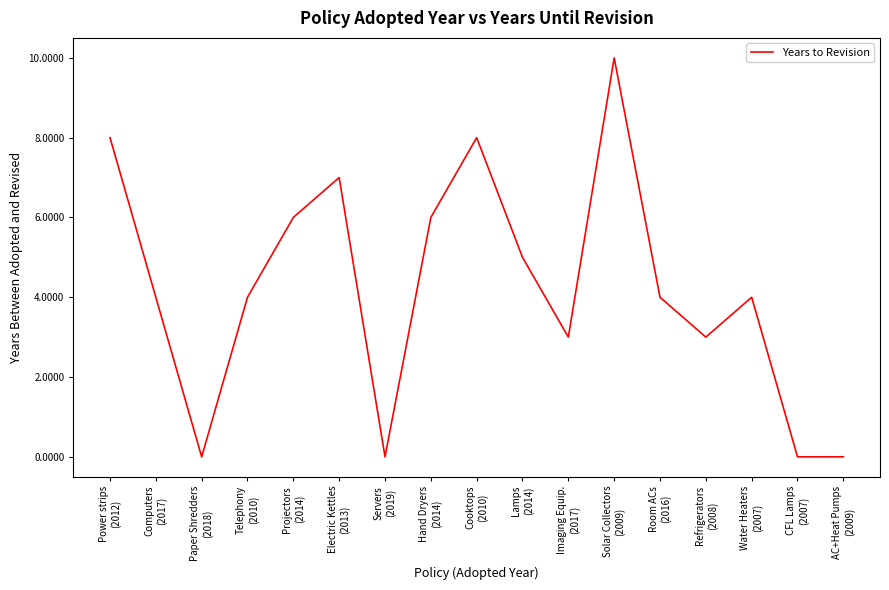

What is the maximum value shown in the chart?

10